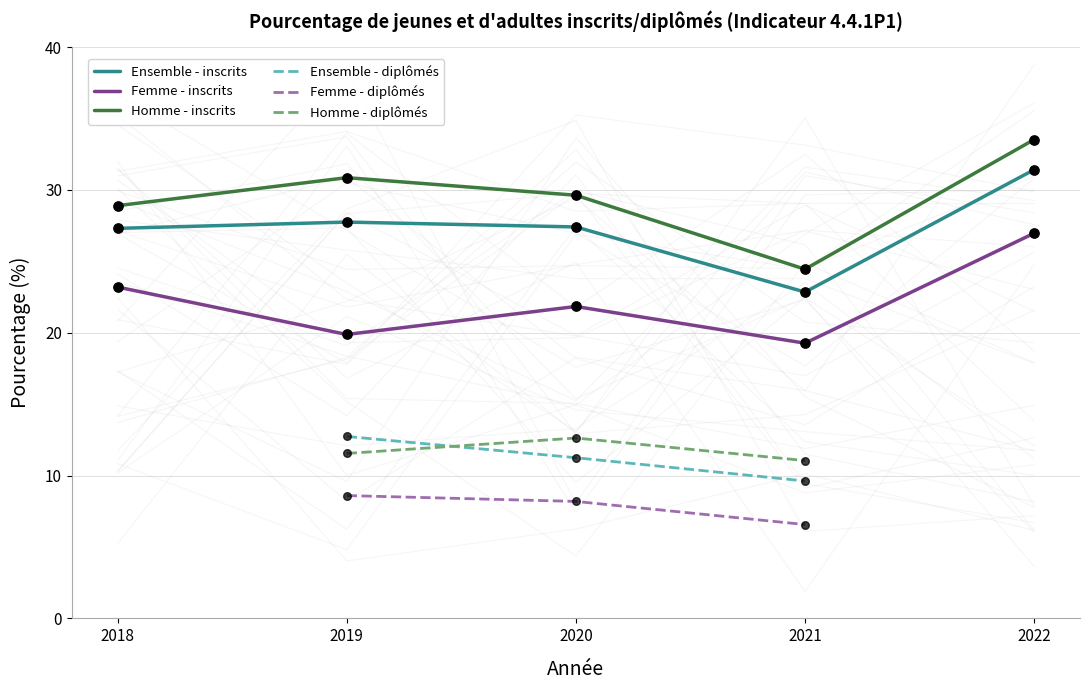

Read the Ensemble - inscrits value at 2019.

27.8